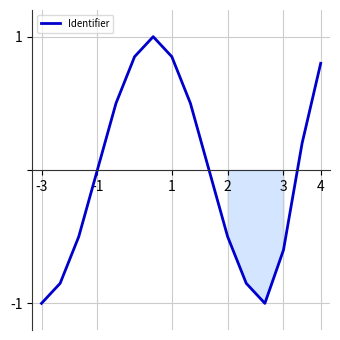

What is the difference between the maximum and minimum values?

2.0